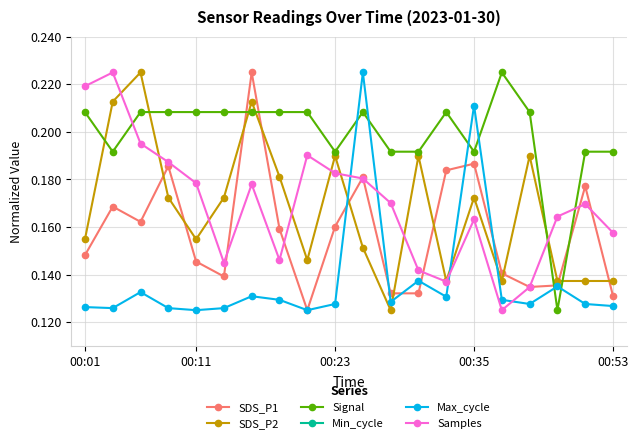

After their last crossing, which series has the higher values: Samples or Max_cycle?

Samples